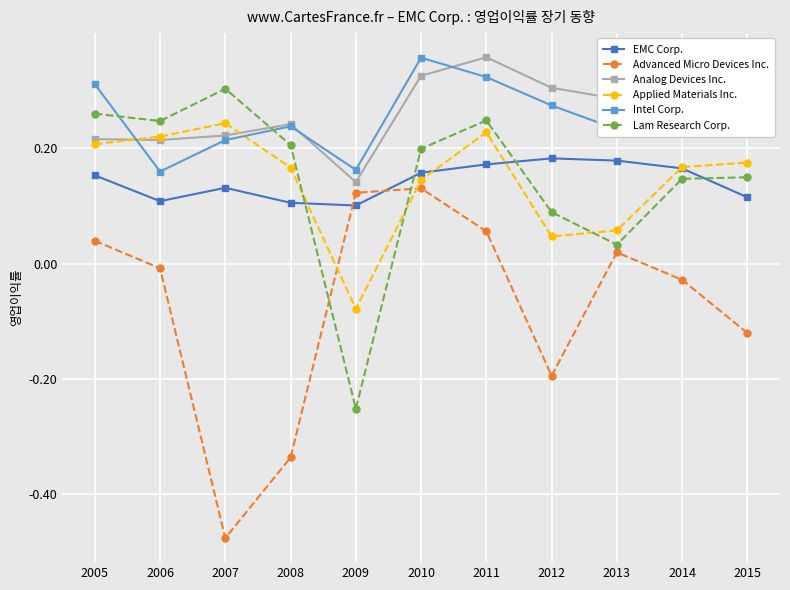

At which label does Lam Research Corp. reach its minimum?

2009